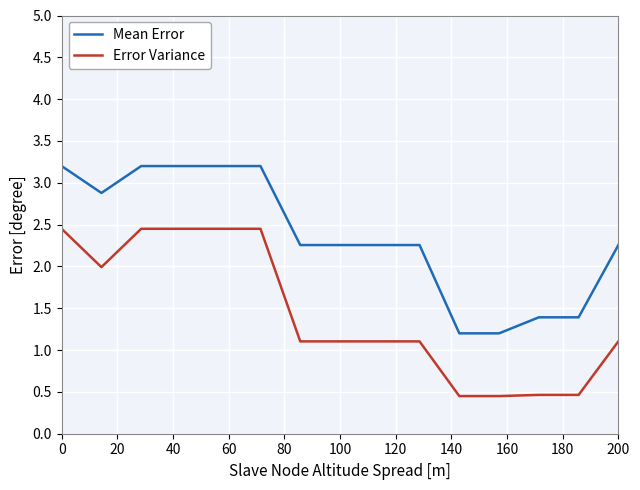

How many categories are shown in the chart?

15